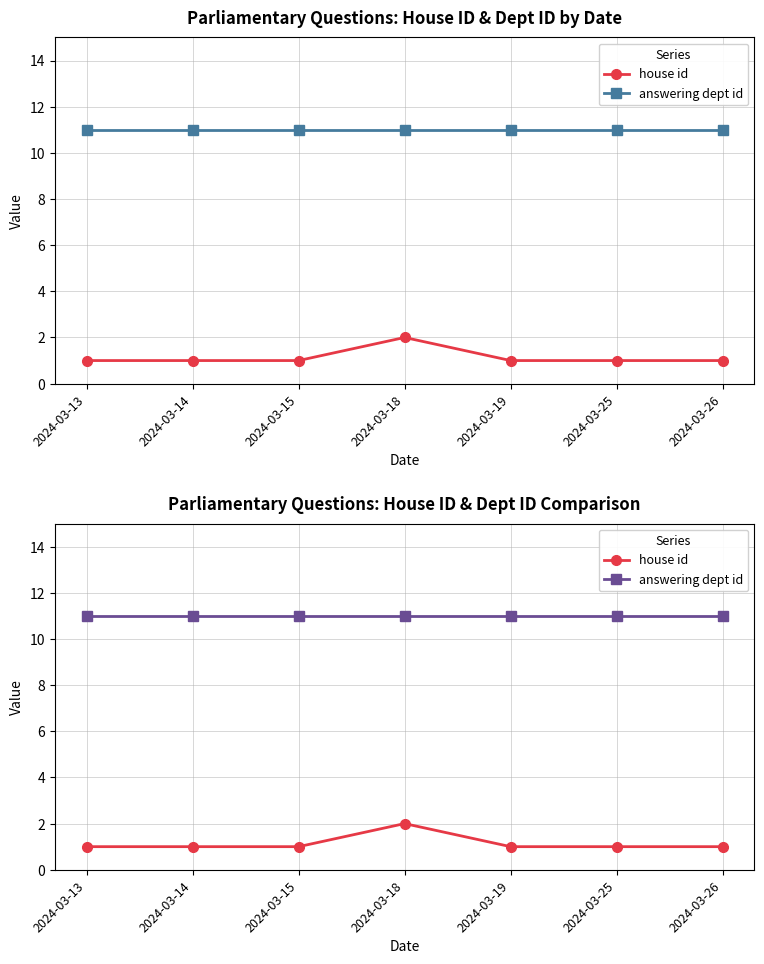

Reading right to left, transcribe all the data shown in this chart.

house id: 1	1	1	2	1	1	1
answering dept id: 11	11	11	11	11	11	11